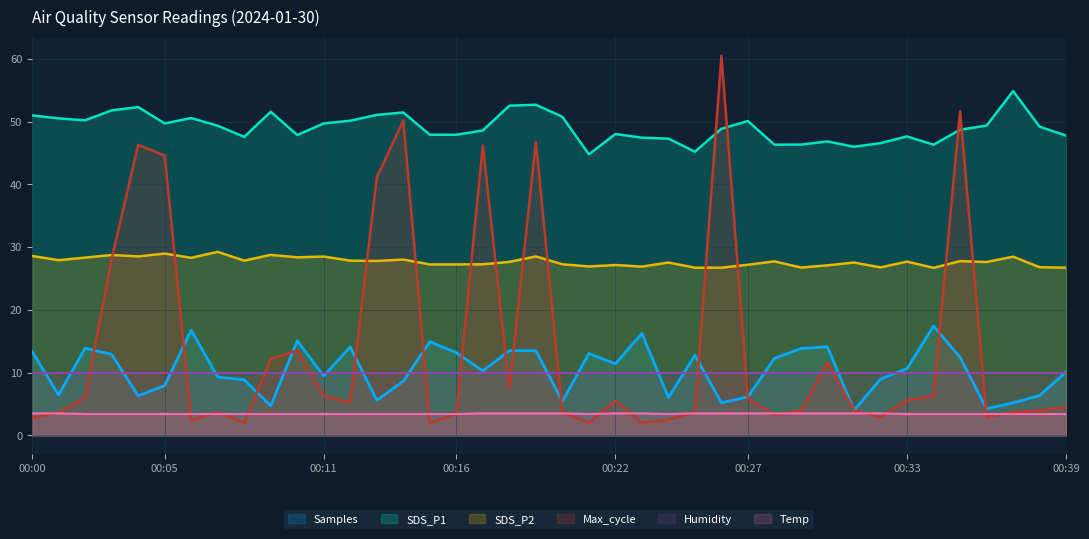

List the series in order of their peak value, highest first.

Max_cycle, SDS_P1, SDS_P2, Samples, Humidity, Temp